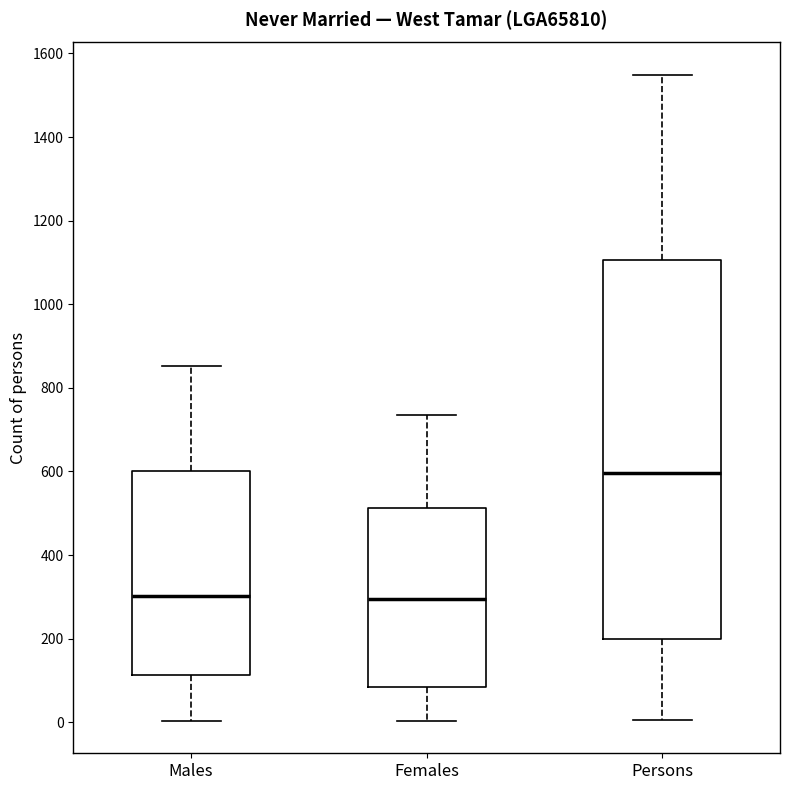

Comparing the boxes themselves (not the whiskers), which one is the tallest?

Persons